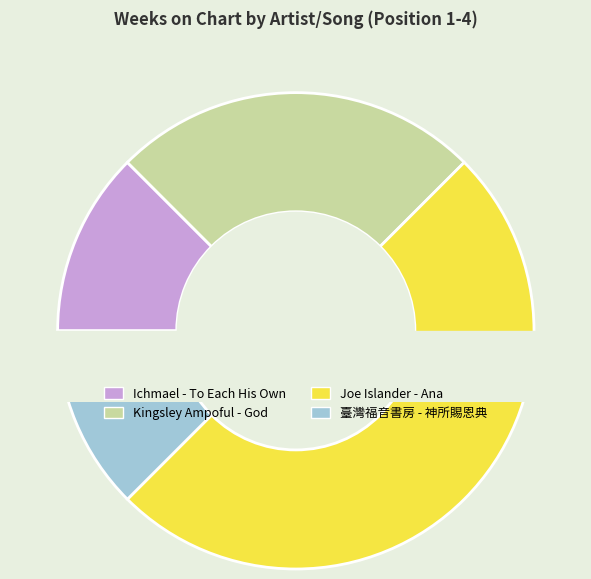

What is the ratio of the value at Kingsley Ampoful - God to the value at Joe Islander - Ana?

0.5